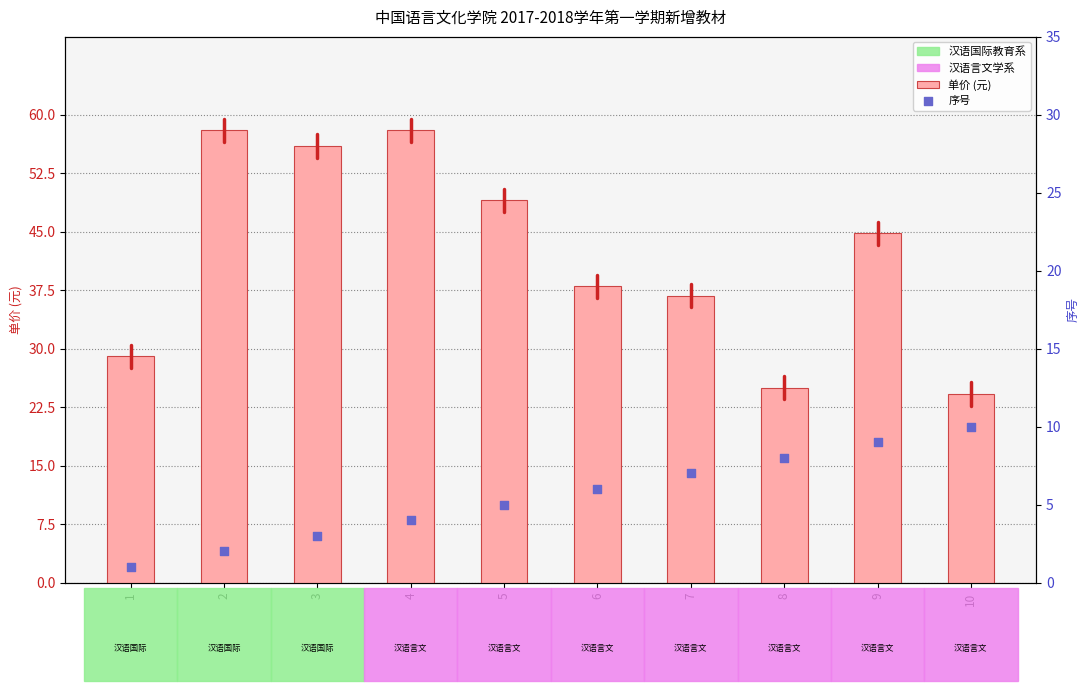

Which series contains the lowest Y value?

序号